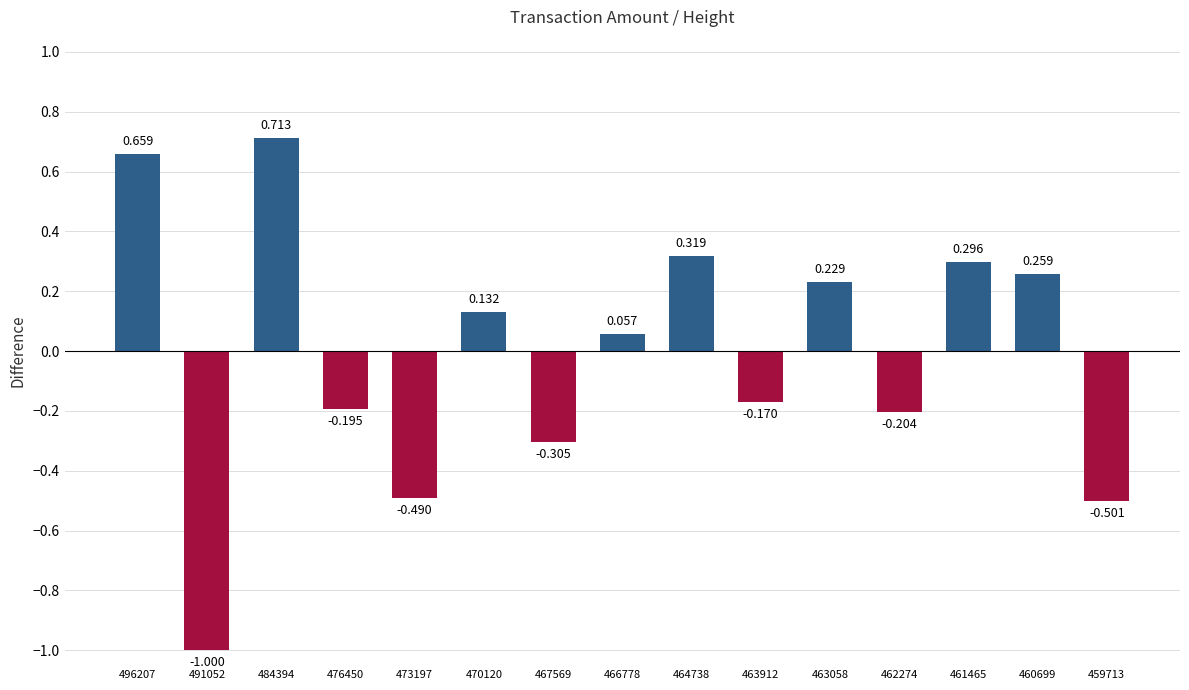

List the labels in order of value, largest first.

484394, 496207, 464738, 461465, 460699, 463058, 470120, 466778, 463912, 476450, 462274, 467569, 473197, 459713, 491052